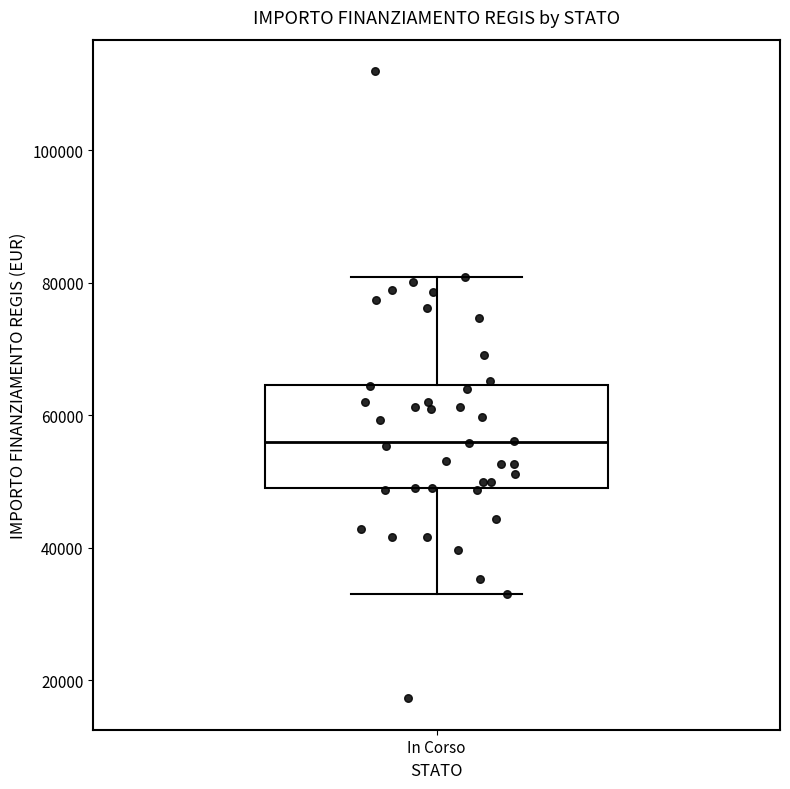

Transcribe this box plot: give where the median line is, the range the box spans, and where the two whiskers end, as read against the y-axis. The values are not printed on the chart, so give them approximately, as read against the axis.

median 56000, box 50000 to 64000, whiskers 32000 to 80000